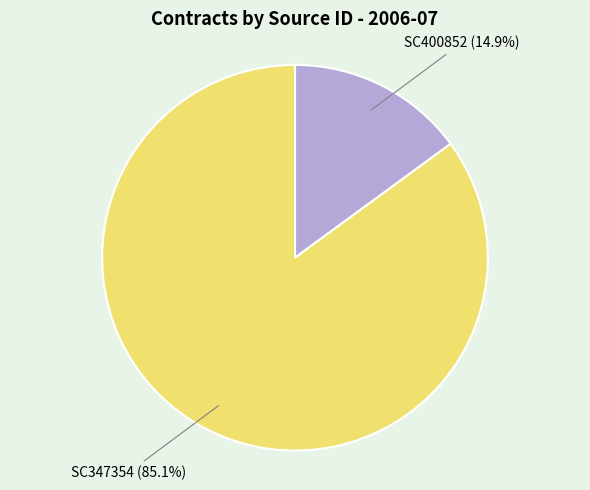

Is there a majority slice in this chart?

Yes